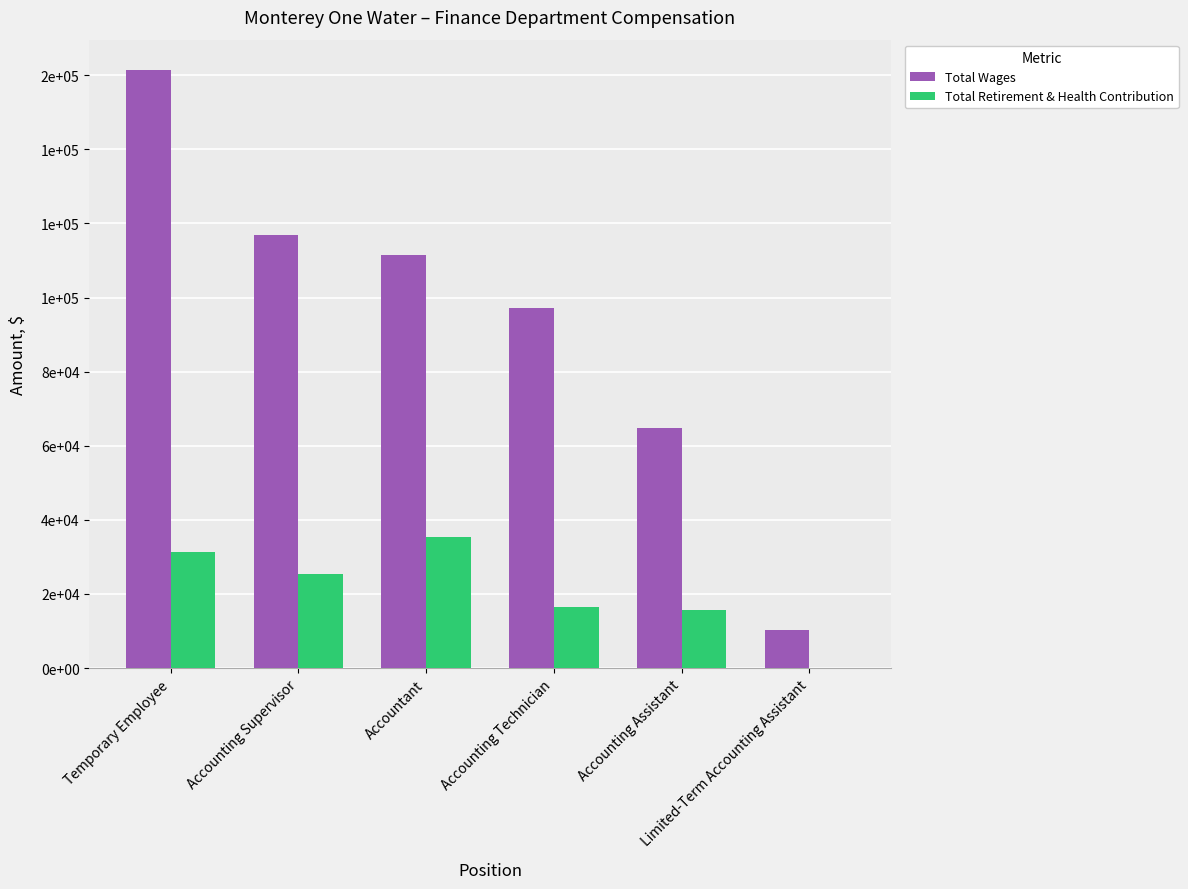

What position from the left is Accounting Assistant?

5